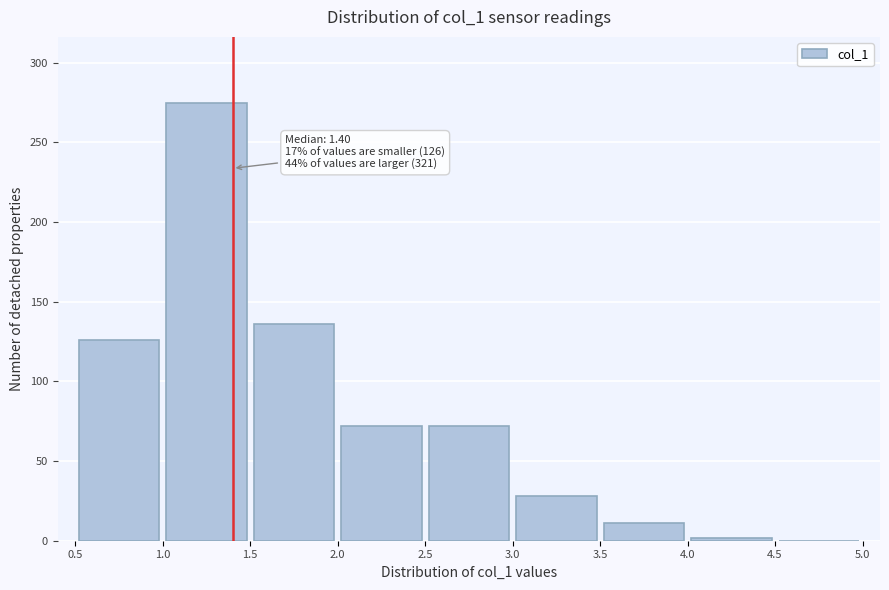

Over which range of the x-axis is the bar tallest?

1.0 to 1.5